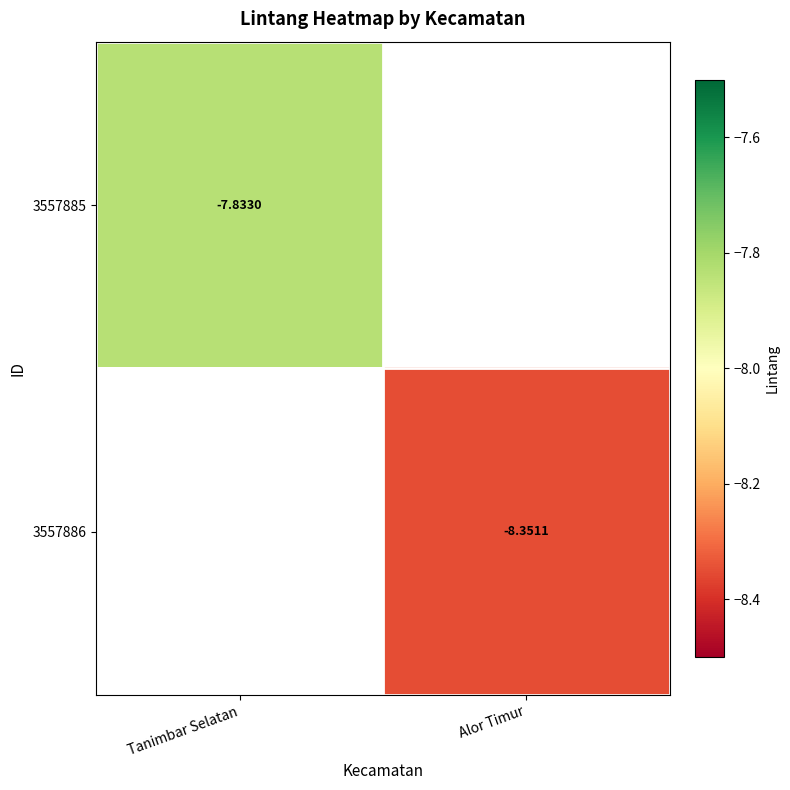

Is the value of 3557886 at Alor Timur greater than the value of 3557885 at Tanimbar Selatan?

No